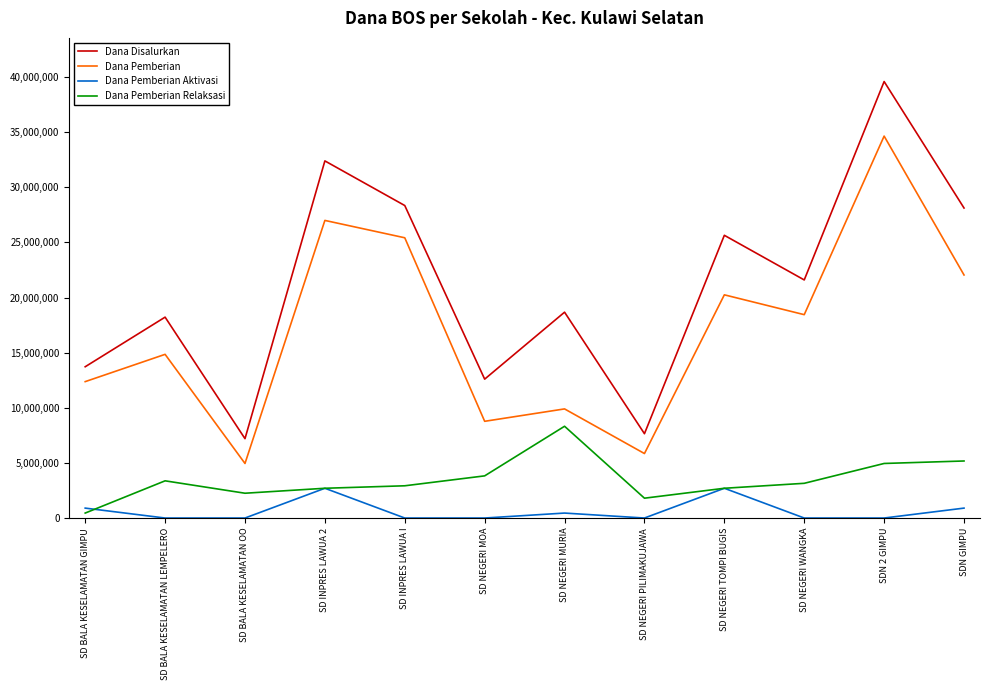

Reading left to right, extract all data points from this chart.

Dana Disalurkan: 13725000	18225000	7200000	32400000	28350000	12600000	18675000	7650000	25650000	21600000	39600000	28125000
Dana Pemberian: 12375000	14850000	4950000	27000000	25425000	8775000	9900000	5850000	20250000	18450000	34650000	22050000
Dana Pemberian Aktivasi: 900000	0	0	2700000	0	0	450000	0	2700000	0	0	900000
Dana Pemberian Relaksasi: 450000	3375000	2250000	2700000	2925000	3825000	8325000	1800000	2700000	3150000	4950000	5175000